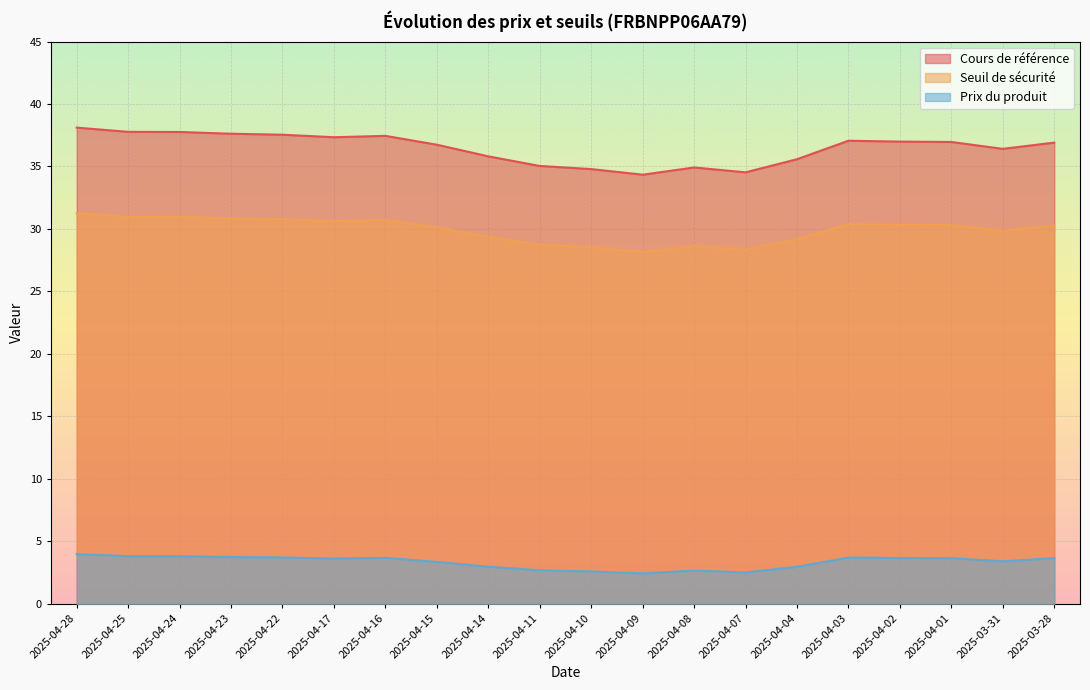

What value does the Prix du produit series have at 2025-04-14?

3.0